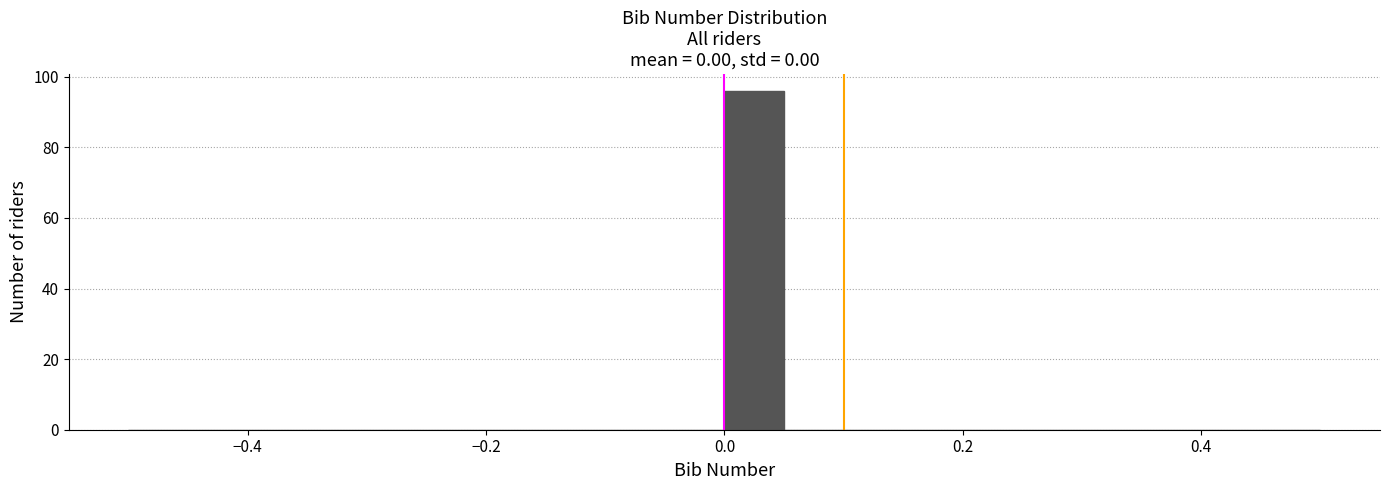

Around what value on the x-axis is the tallest bar? Give the approximate position of its centre, as read against the axis.

0.02